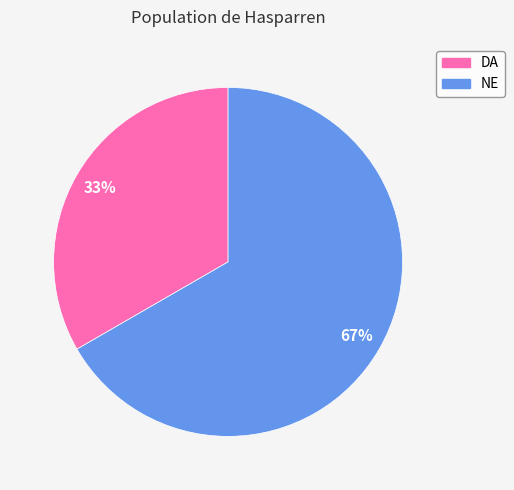

The DA slice represents 33% of the pie. True or false?

True